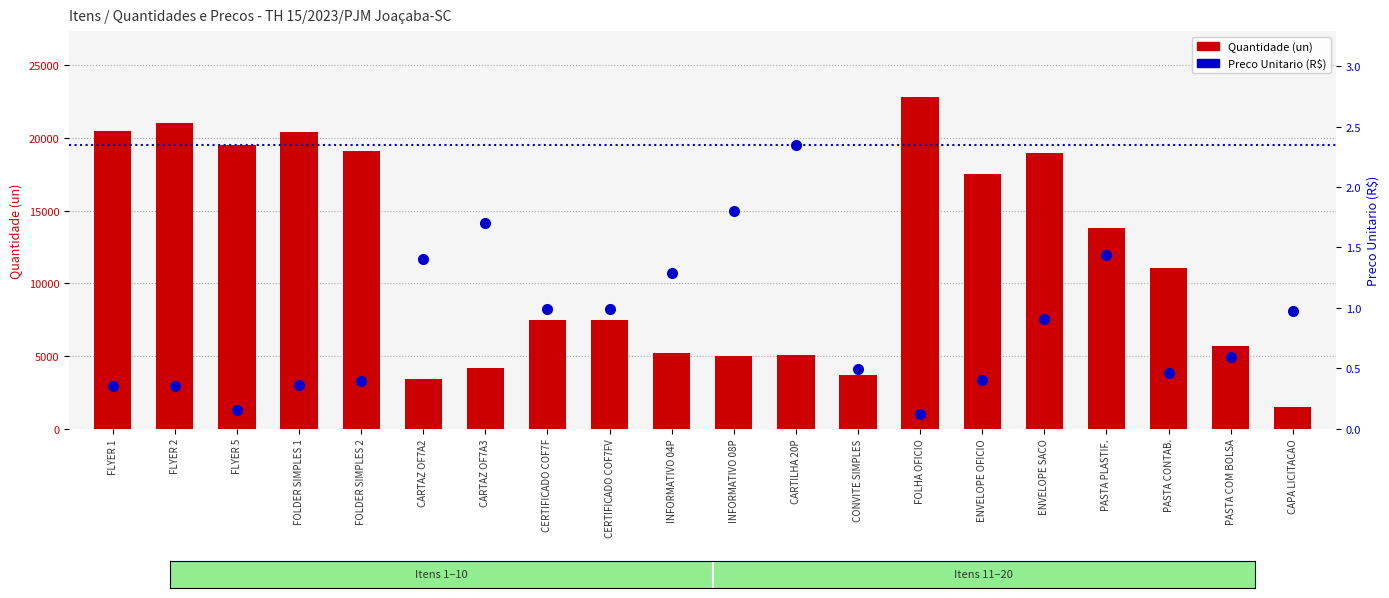

How many groups of bars are there?

20